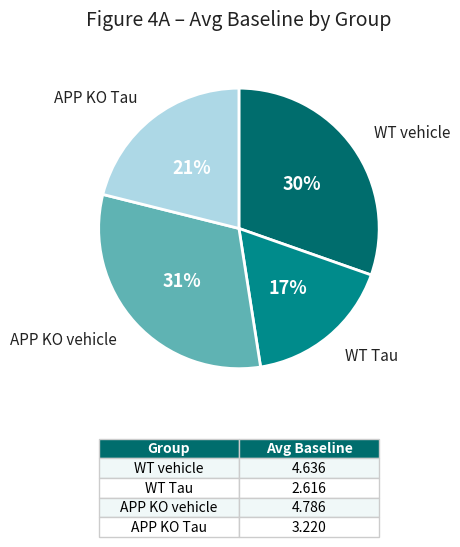

The APP KO vehicle slice represents 31% of the pie. True or false?

True